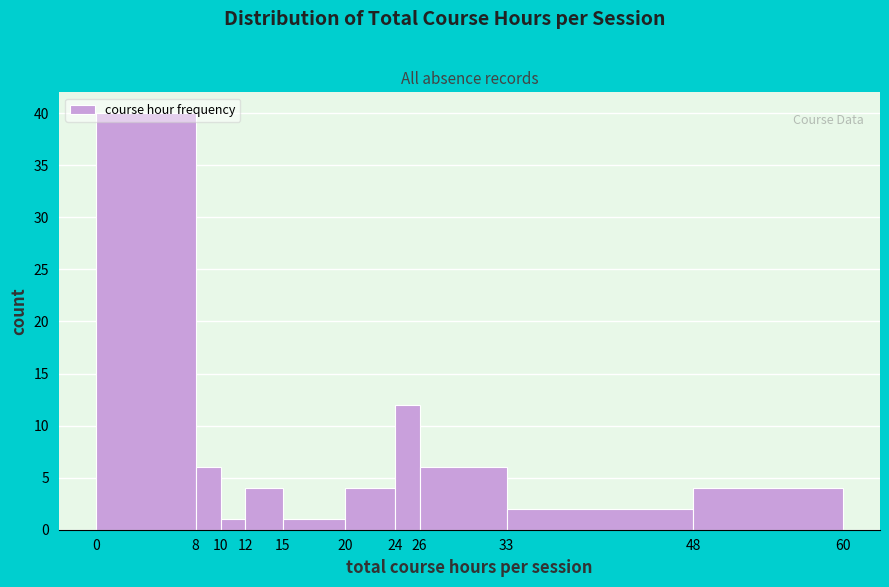

Over which range of the x-axis is the bar tallest?

0 to 8